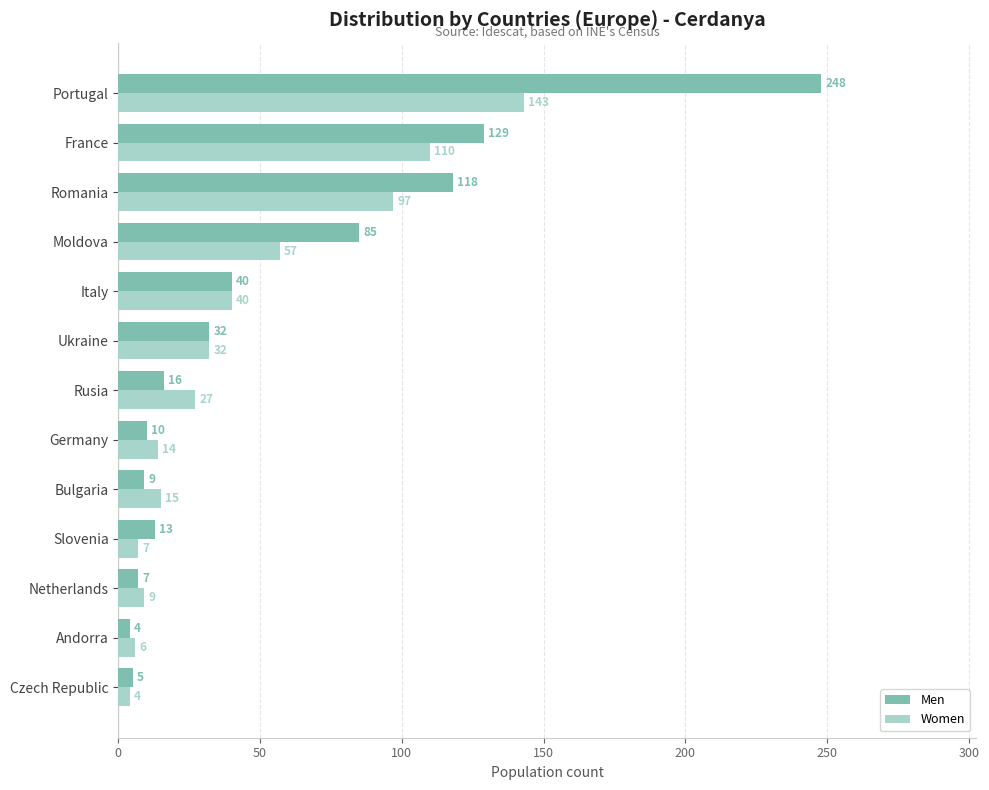

Read the Women value at Andorra.

6